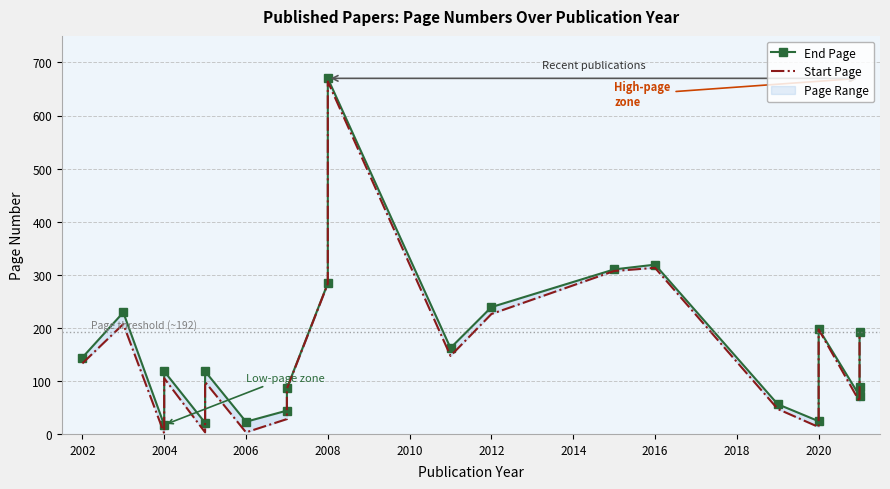

How many interior local valleys does the Start Page series have?

6